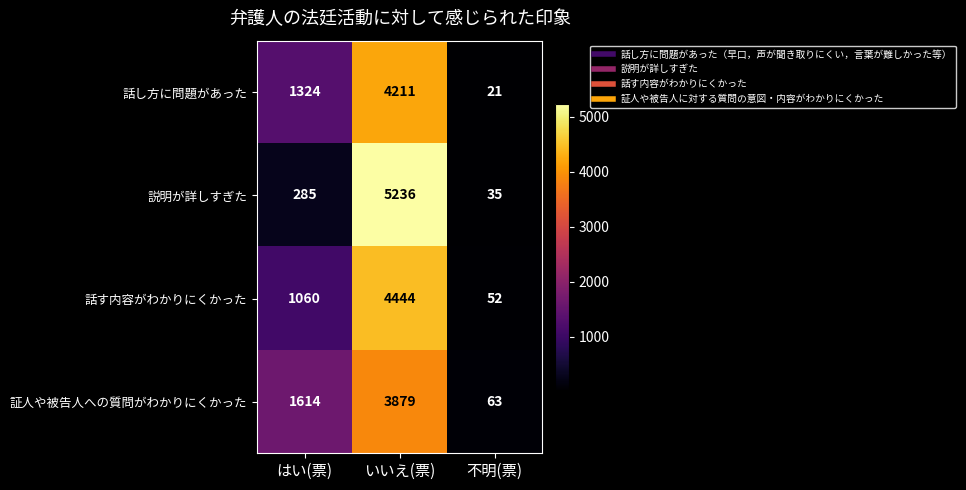

What is the smallest value displayed?

21